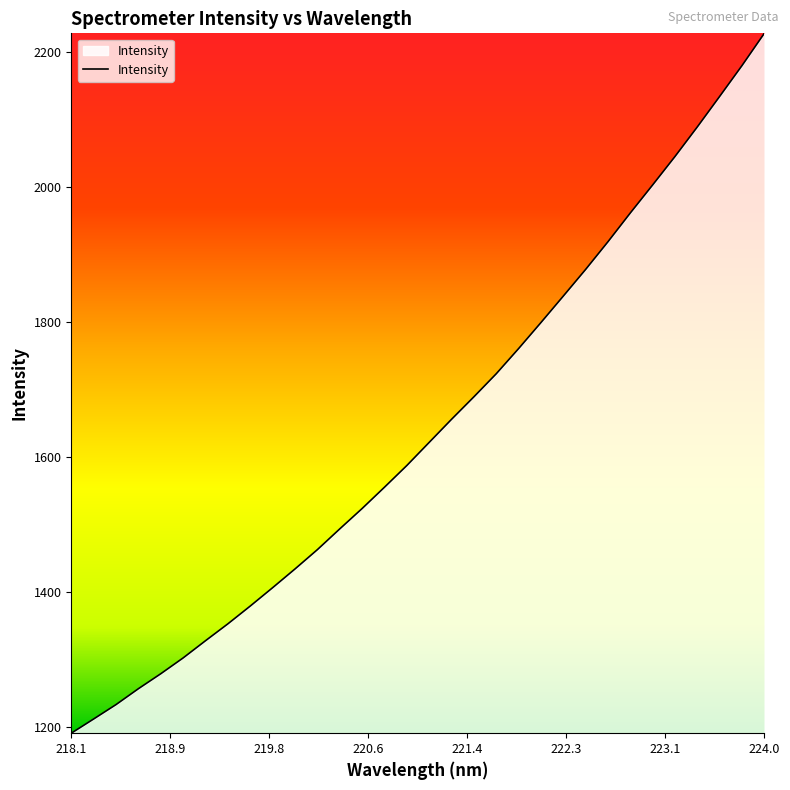

What is the greatest value displayed?

2226.9